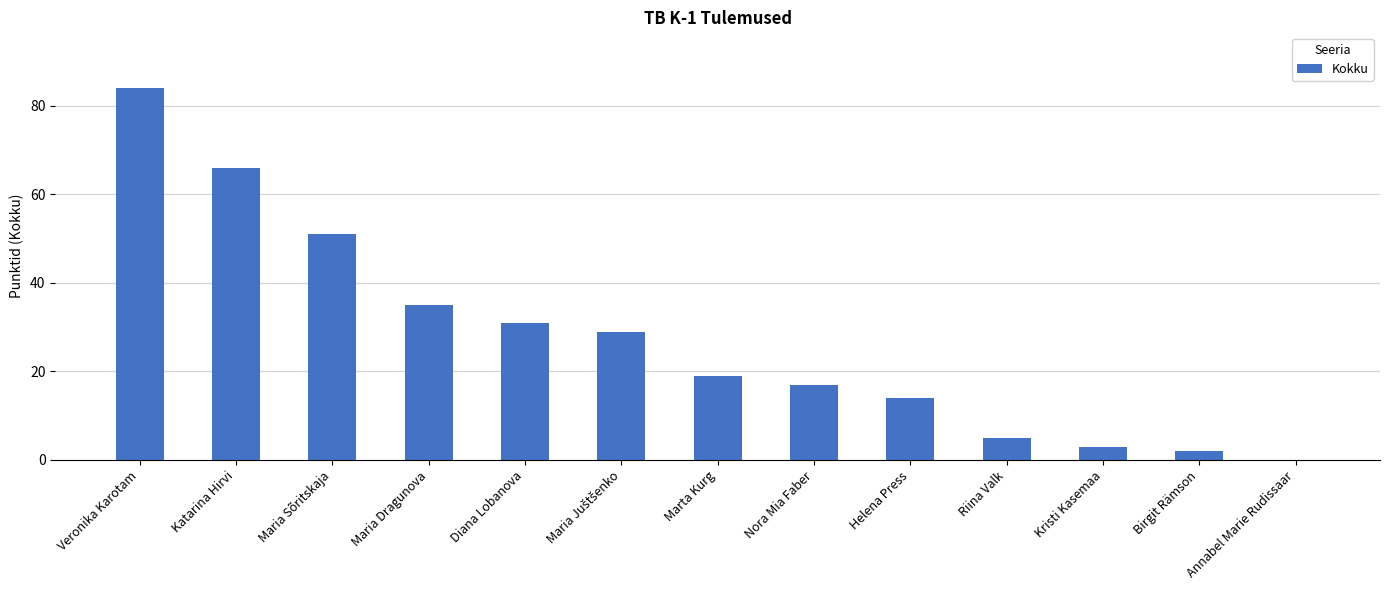

What is the difference between the values at Diana Lobanova and Maria Sõritskaja?

20